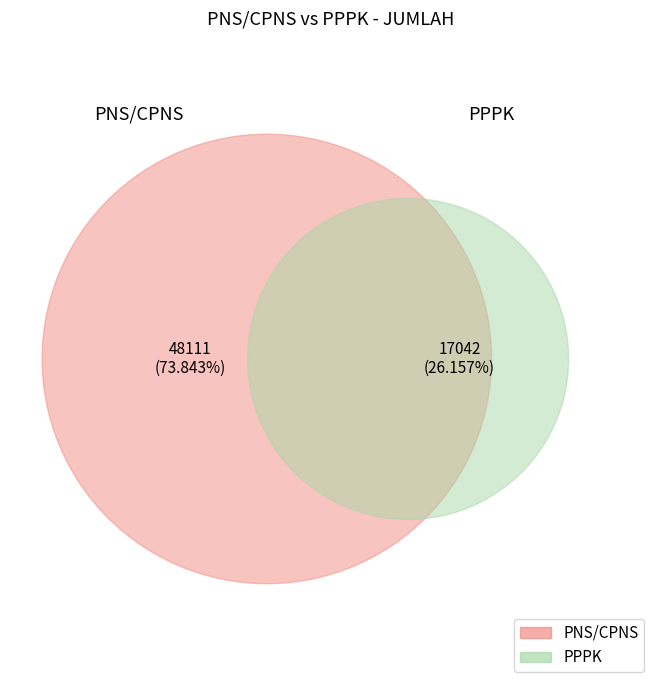

What is the smallest slice in the pie chart?

PPPK